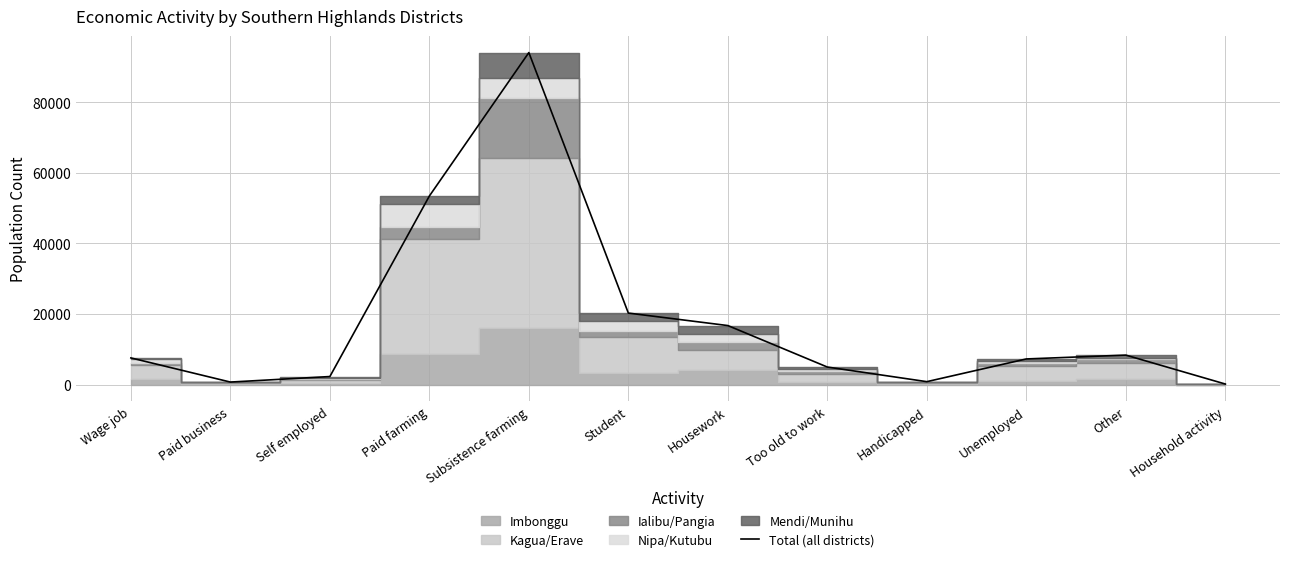

What is the label of the 3rd point from the right?

Unemployed